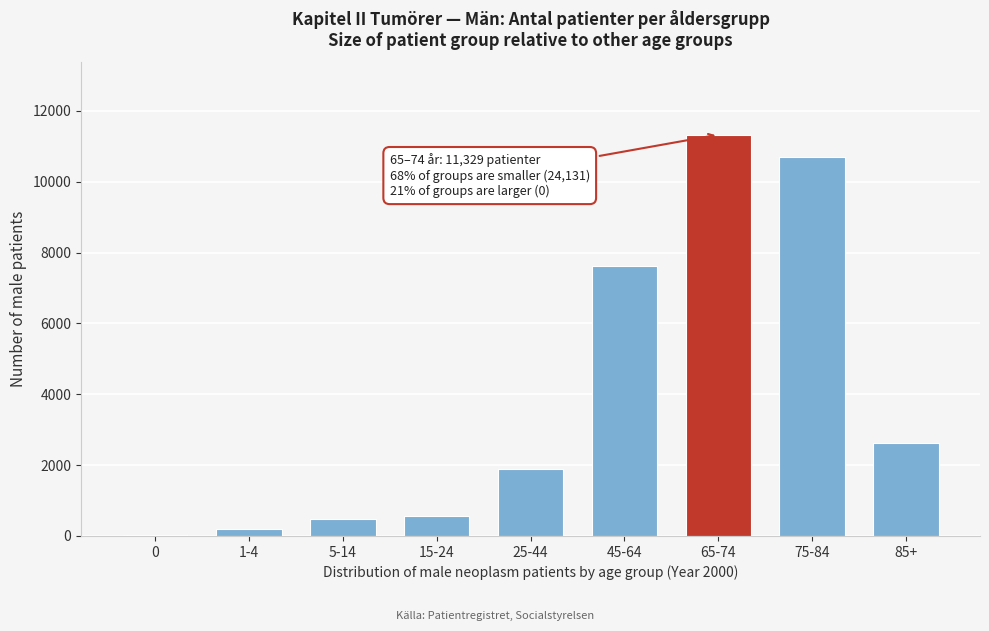

Reading left to right, extract all data points from this chart.

0=31	1-4=202	5-14=487	15-24=572	25-44=1903	45-64=7613	65-74=11329	75-84=10699	85+=2624